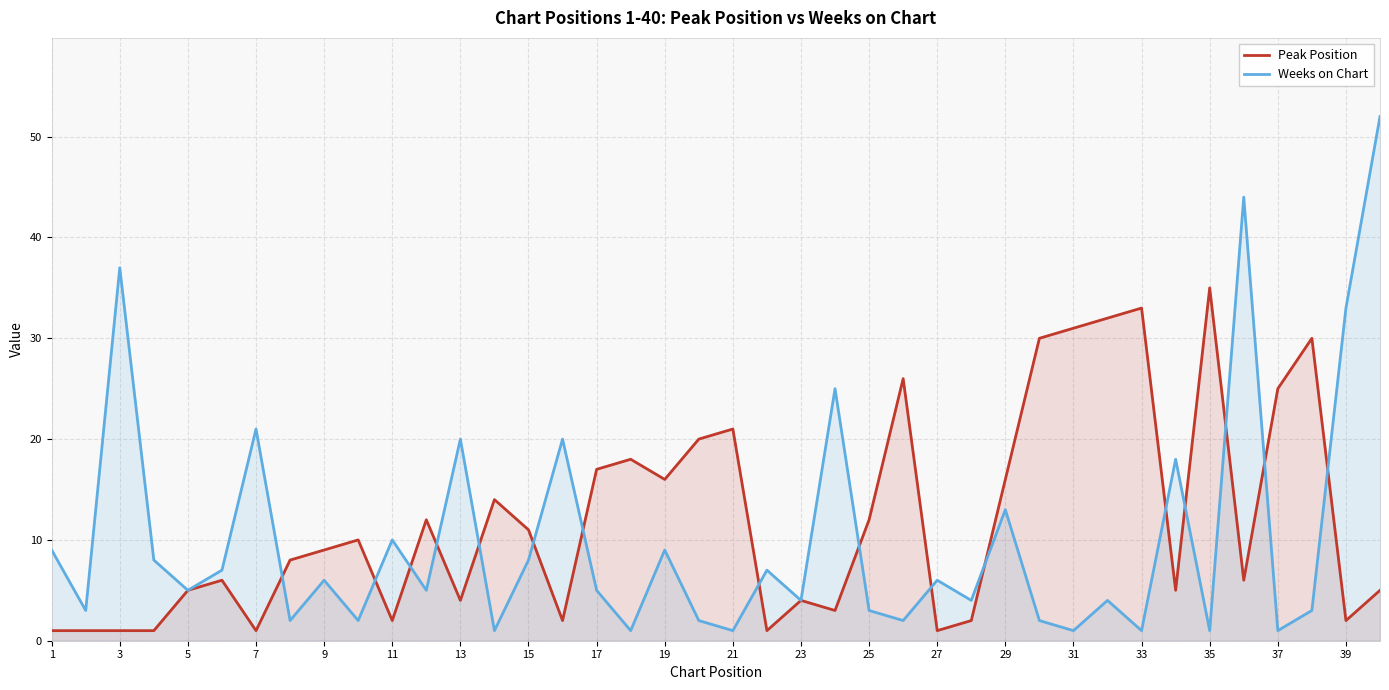

How many interior local peaks does the Peak Position series have?

11